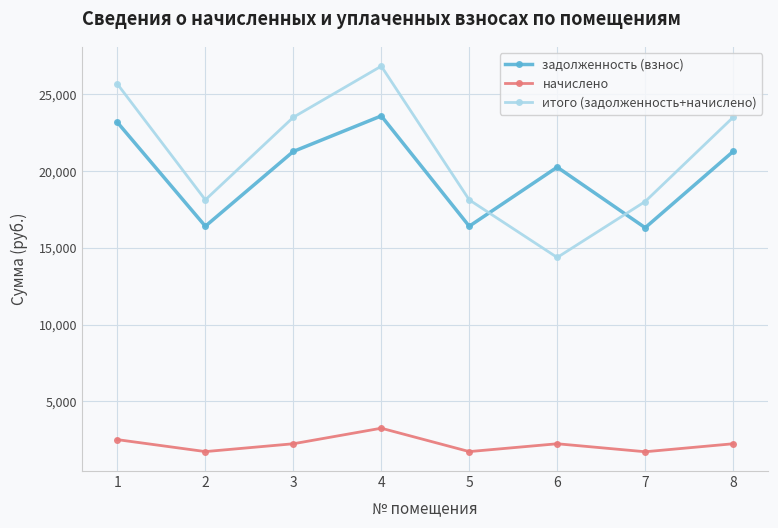

Which series changed the most between 3 and 6?

итого (задолженность+начислено)